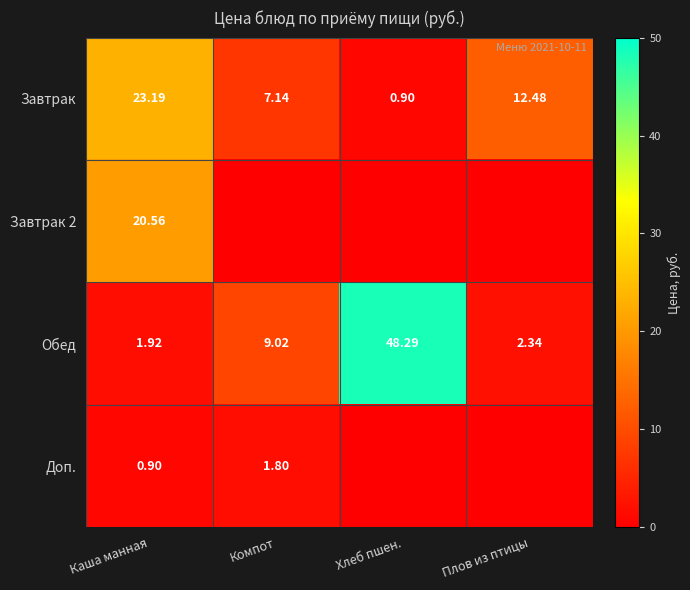

Where is Завтрак nearest to the value 12?

Плов из птицы